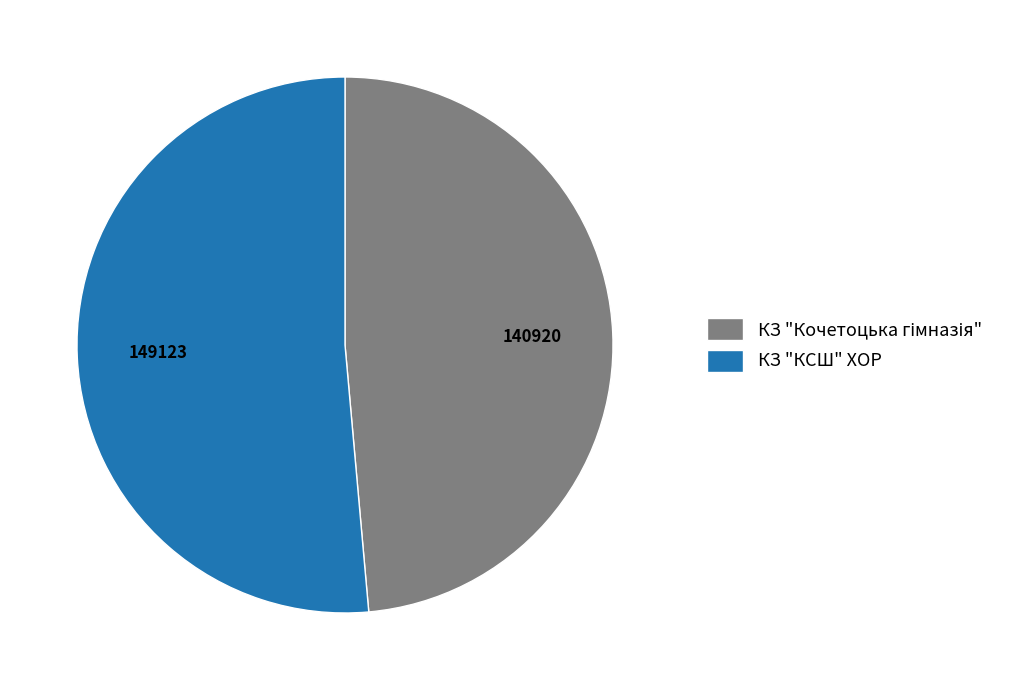

What is the largest slice in the pie chart?

КЗ "КСШ" ХОР